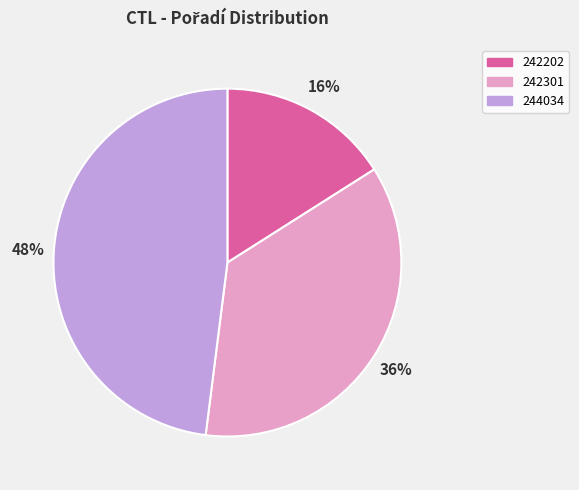

Approximately how many times larger is the value at 244034 compared to 242301?

1.3